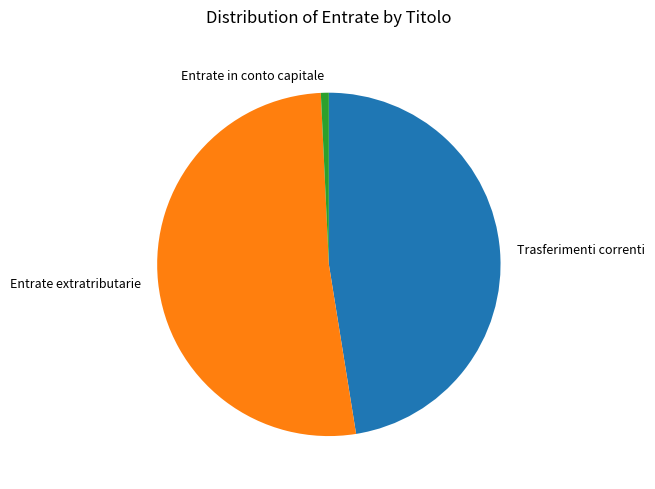

Does any single category account for the majority?

Yes